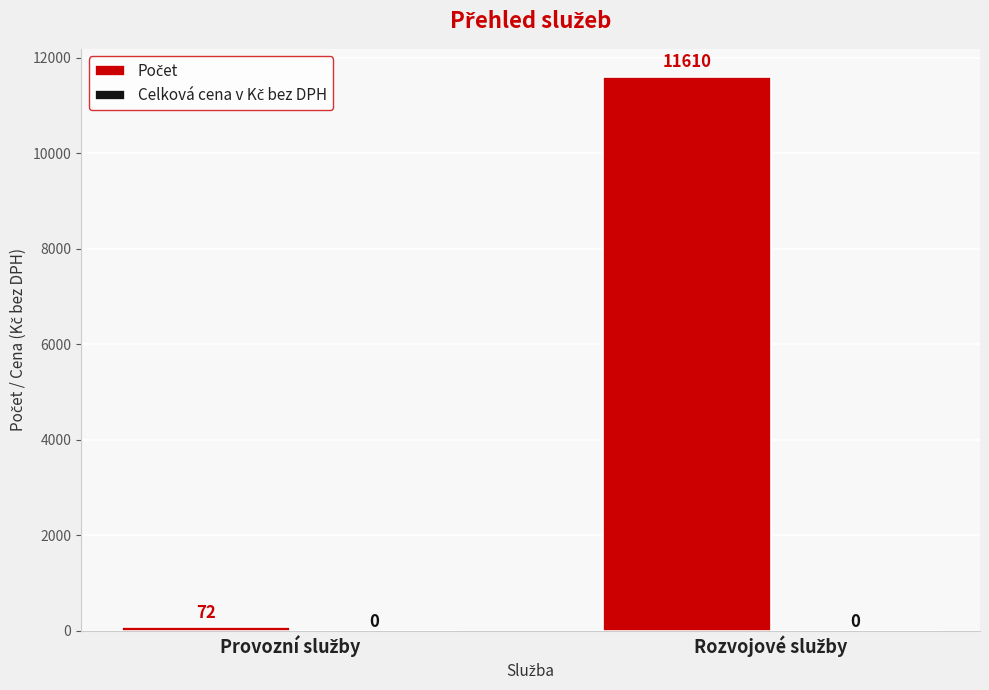

What is the smallest value displayed?

72